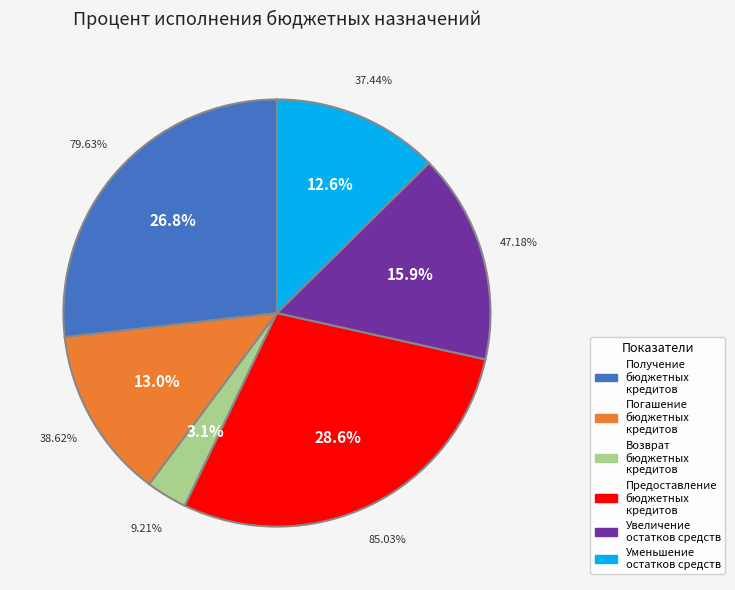

True or false: Погашение бюджетных кредитов accounts for 13% of the total.

True